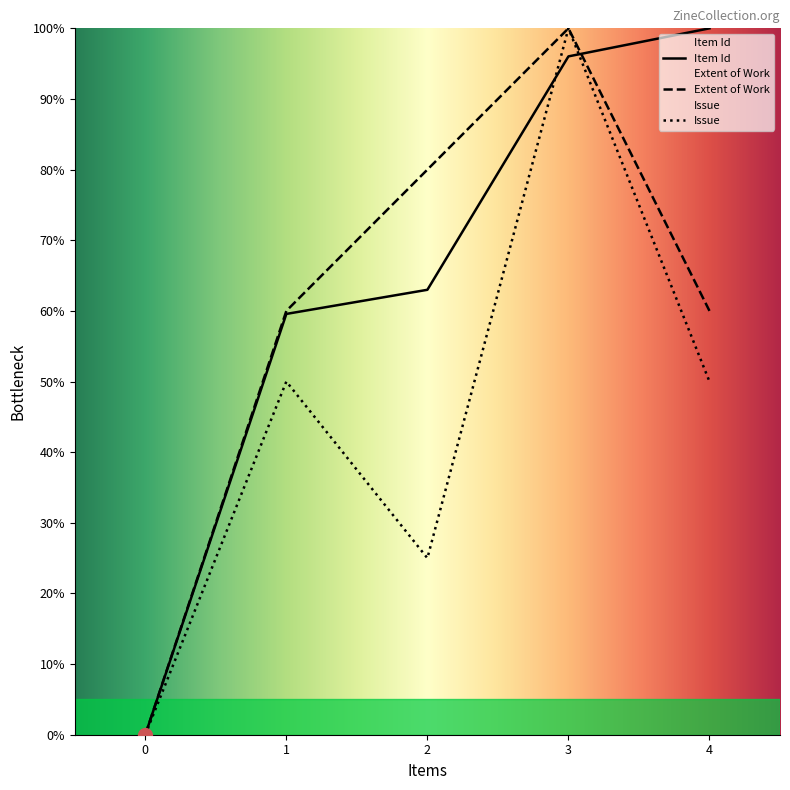

At which label does Extent of Work reach its minimum?

0